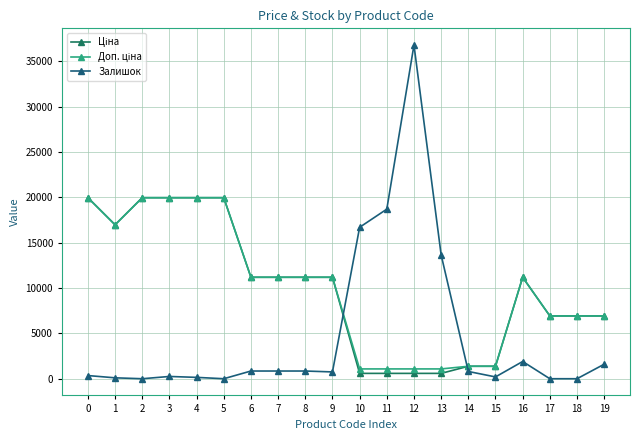

What is the value of the Ціна point at the 16th from the left?

1375.4